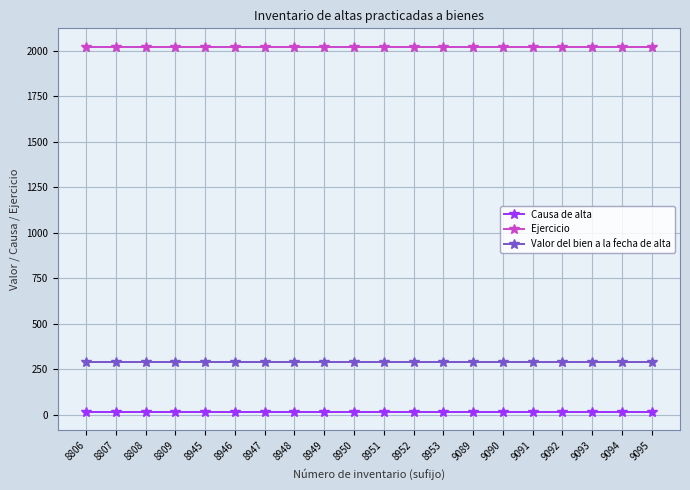

Is the value of Valor del bien a la fecha de alta at 8946 greater than the value of Causa de alta at 8945?

Yes